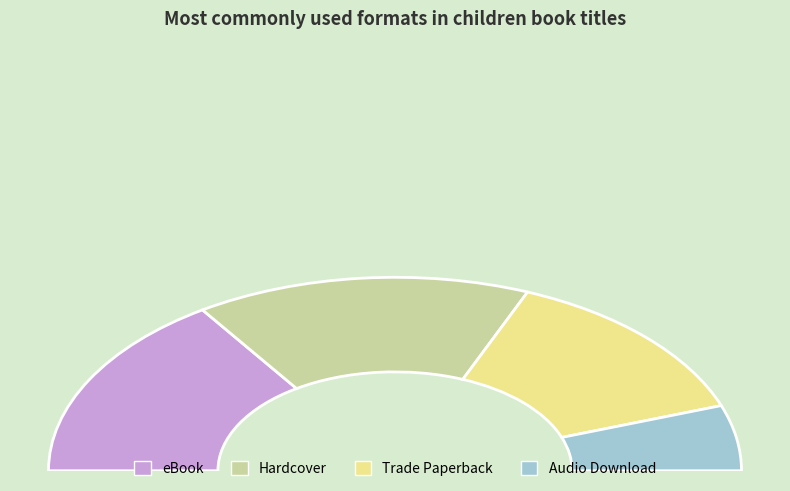

Is there any slice that represents more than half of the pie?

No